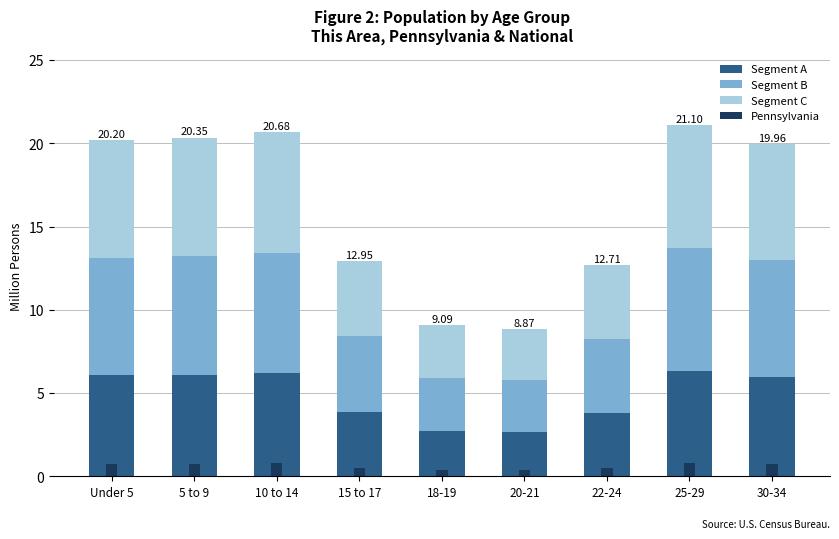

Between 22-24 and 30-34, which is larger?

30-34